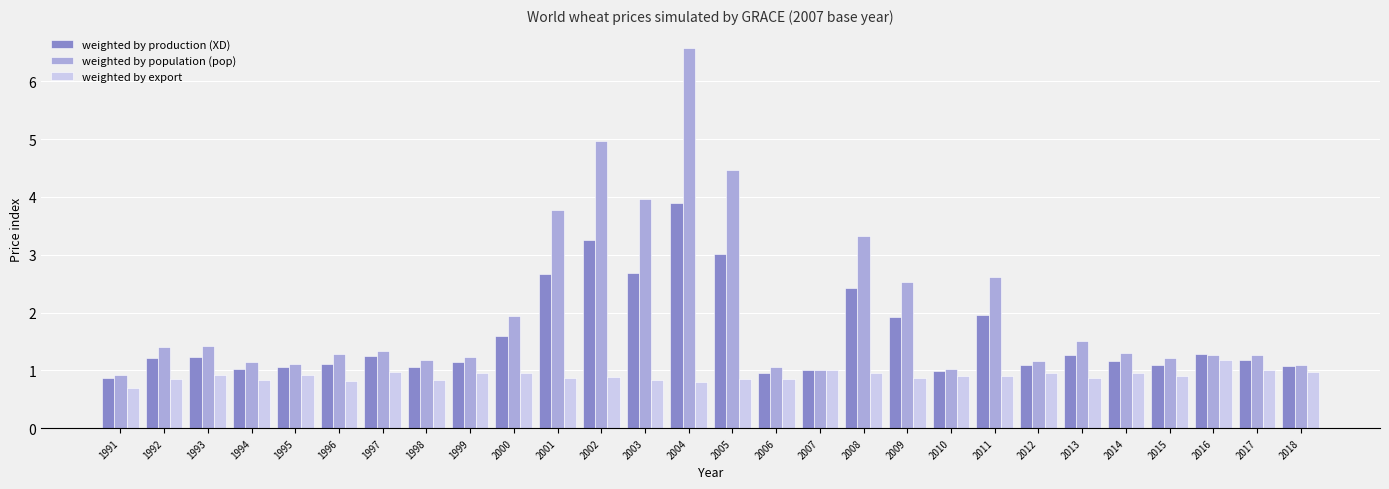

What value does the weighted by production (XD) series have at 1991?

0.9